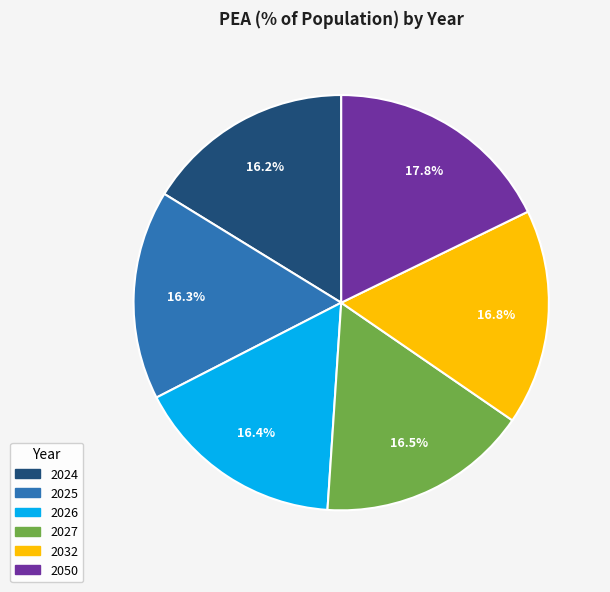

How many segments does this pie chart have?

6